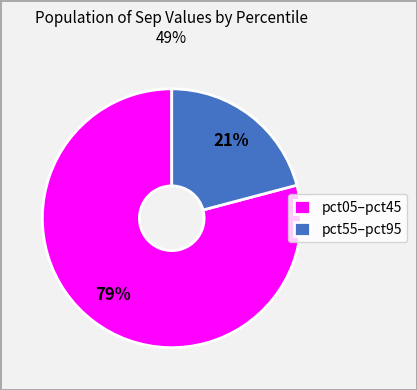

Is the sum of pct05–pct45 and pct55–pct95 greater than half?

Yes